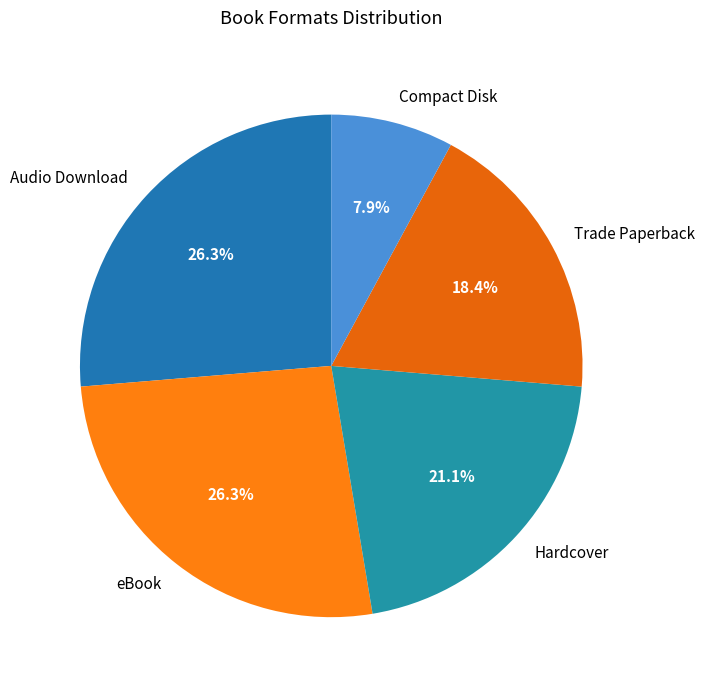

What portion of the pie excludes Trade Paperback?

81.6%